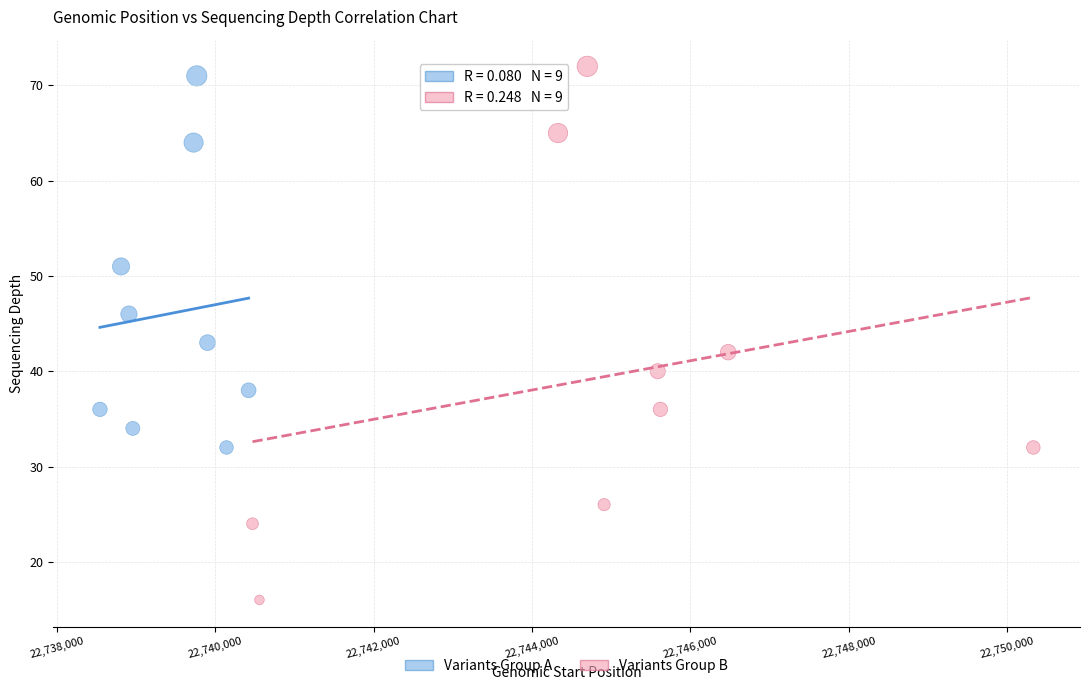

Which series contains the lowest Y value?

Variants Group B